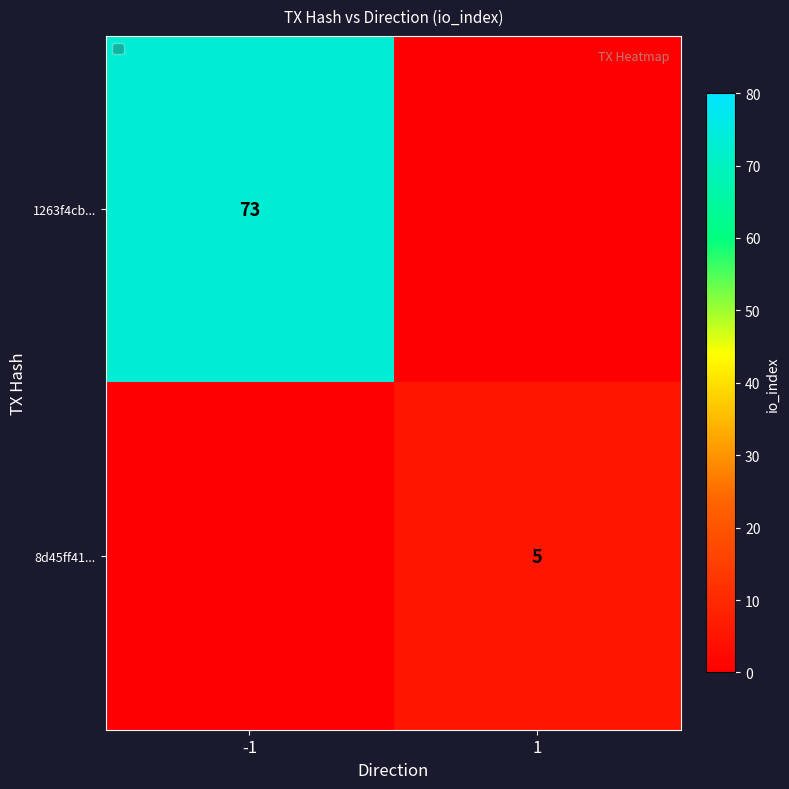

Is it true that 1263f4cb... equals 18 at -1?

False